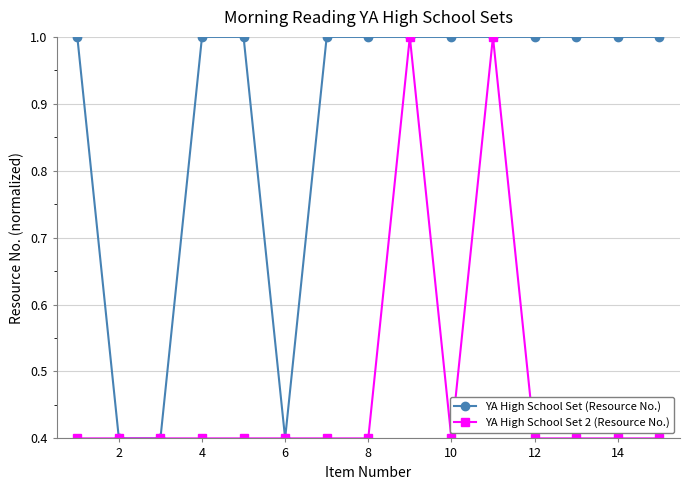

What is the value of the YA High School Set 2 (Resource No.) point at the 5th from the left?

0.4